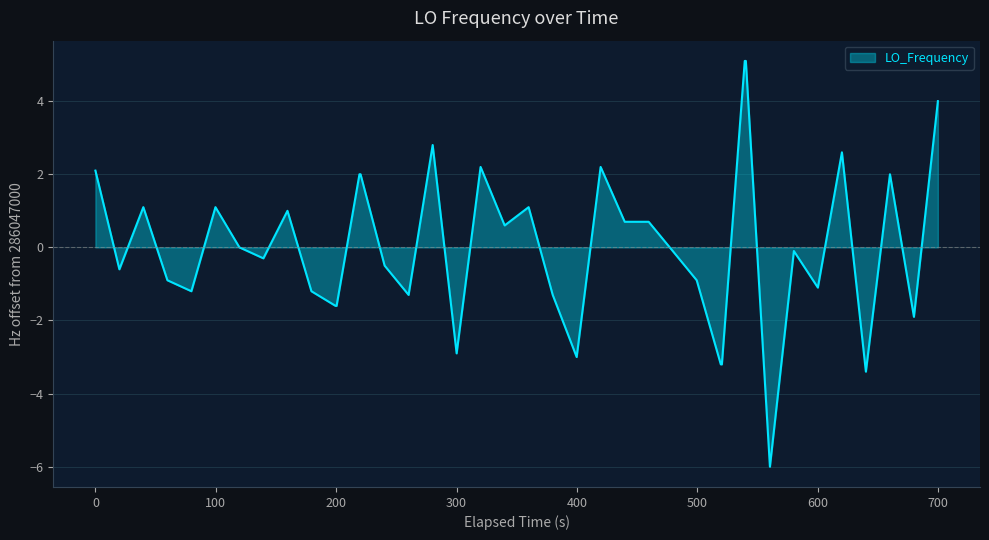

True or false: there are more than 2 points higher than both neighbors.

True